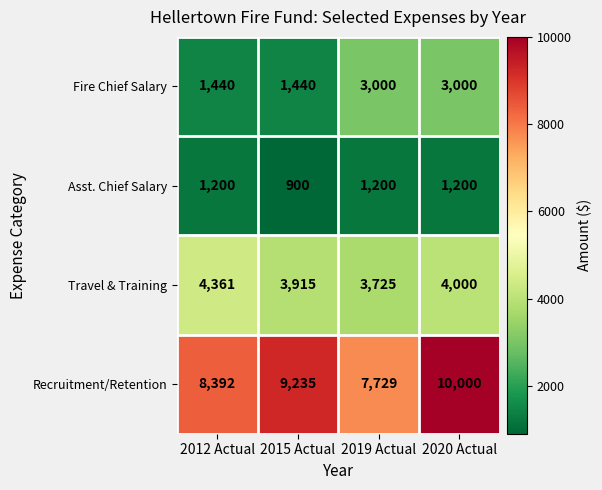

At which category is the sum across all series the highest?

2020 Actual